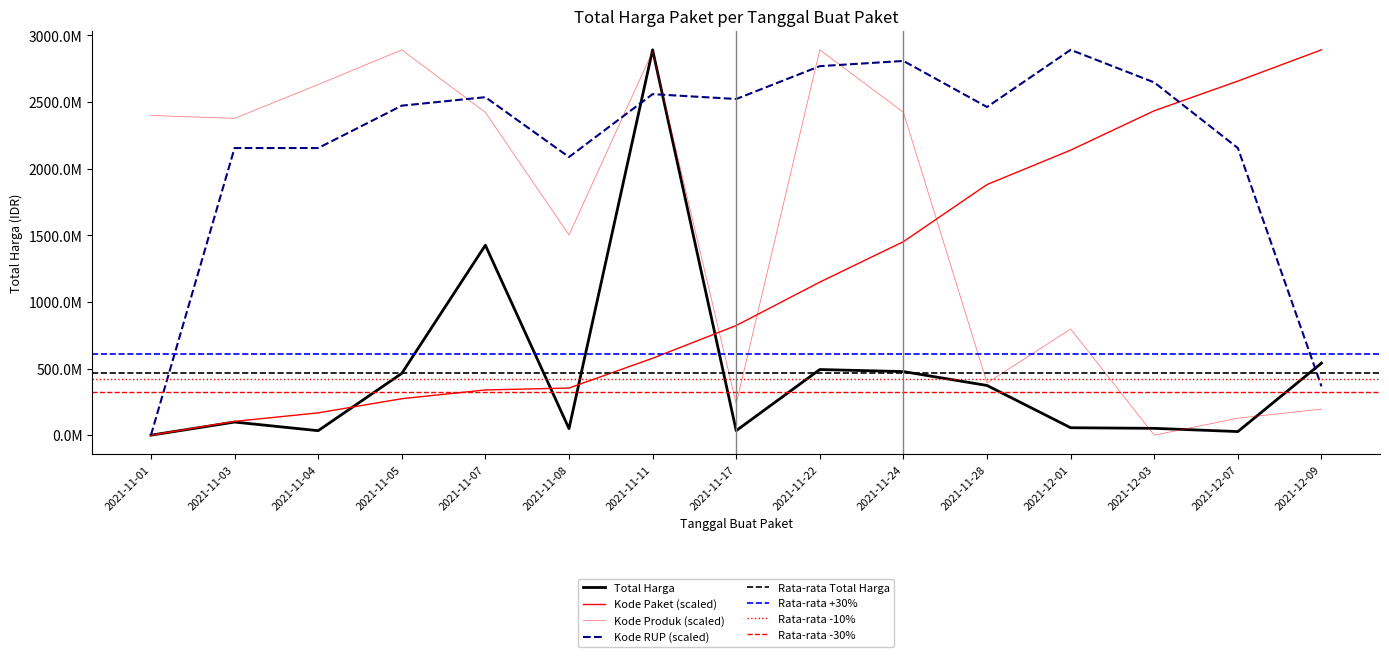

How many categories are shown in the chart?

15